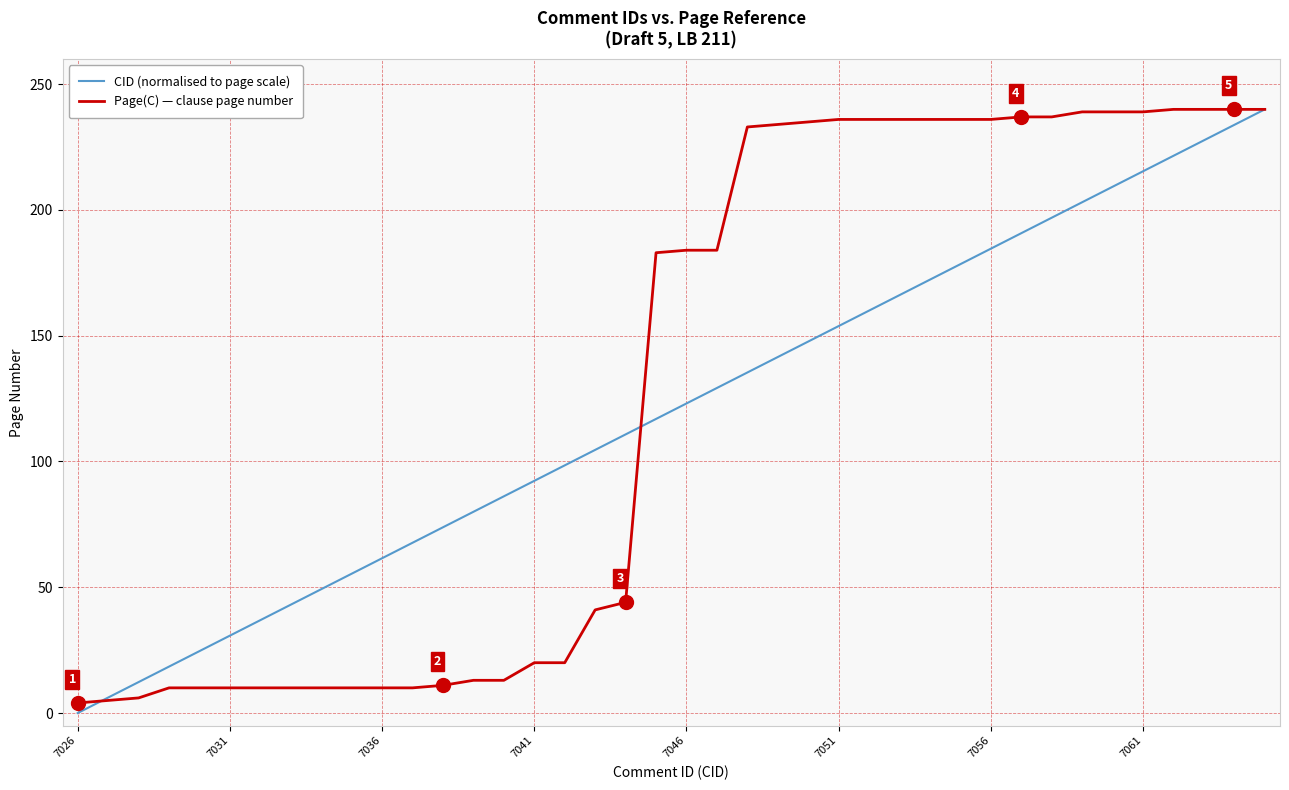

What are all the series names shown in the legend?

CID (normalised to page scale), Page(C) — clause page number